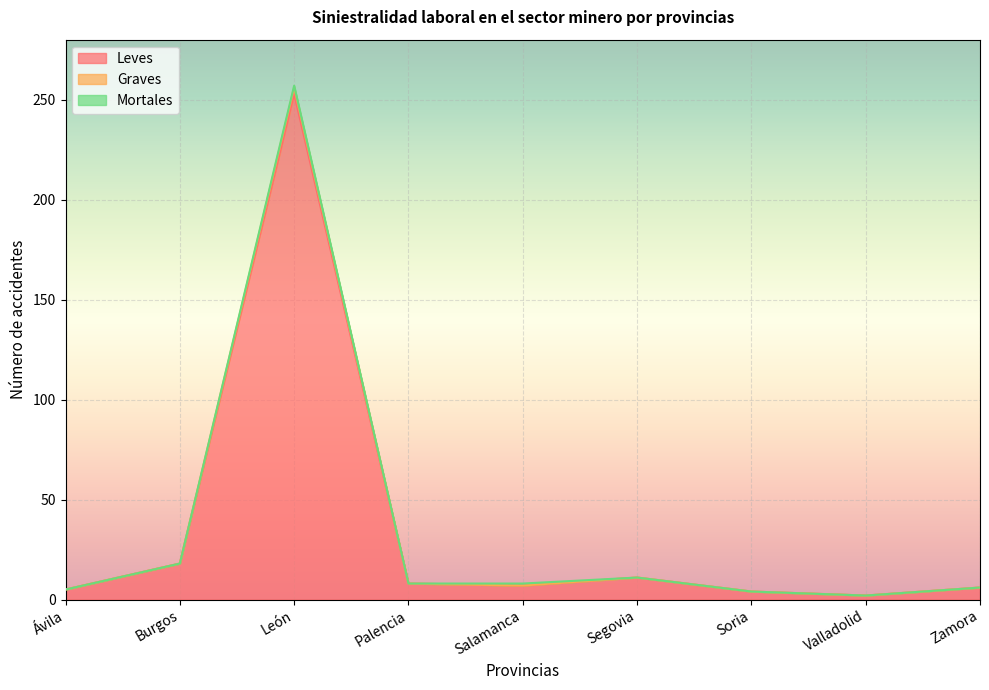

At which category is the sum across all series the highest?

León